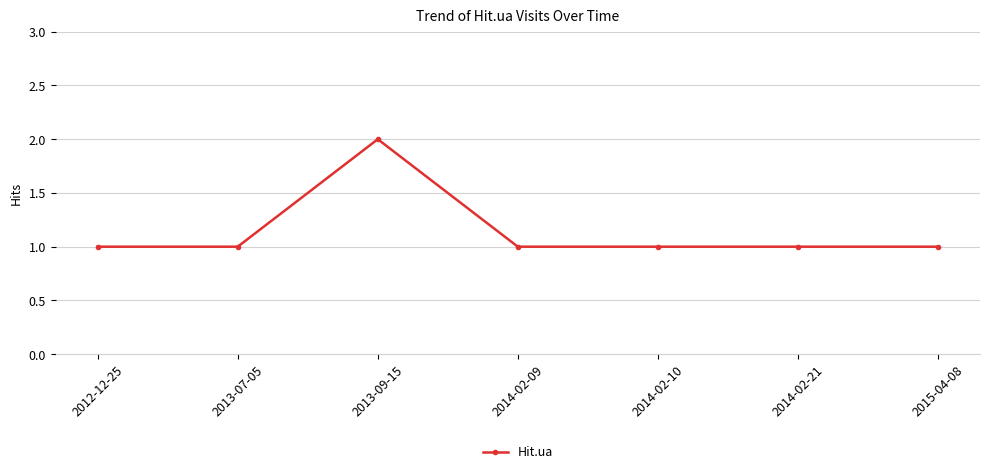

True or false: the data has more than 2 interior local peaks.

False